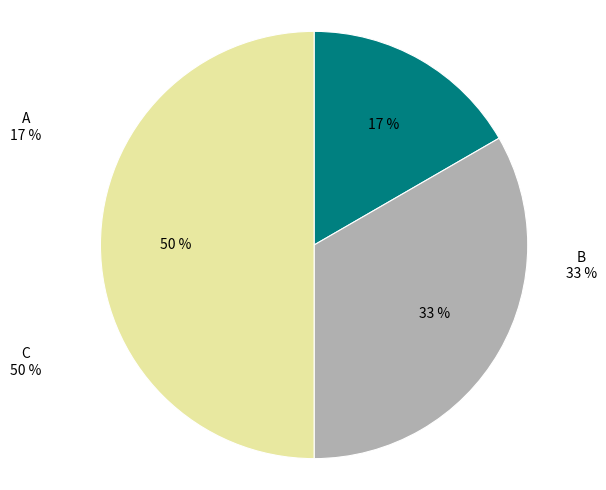

What is the total percentage of A and B?

50.0%